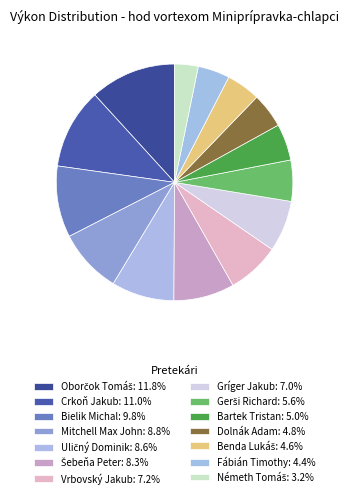

Count the number of slices in the pie.

14